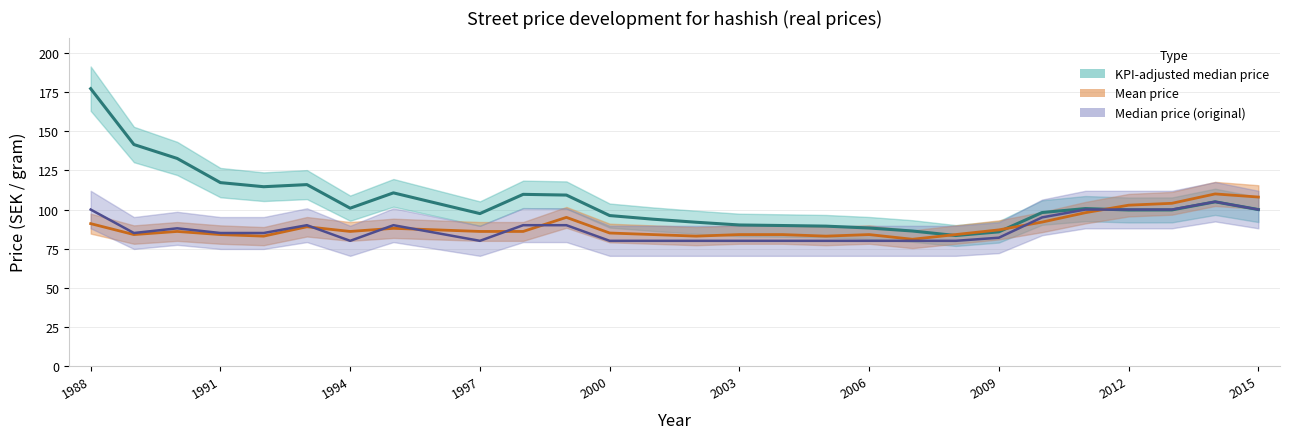

What is the average value of the Mean price series?

89.2